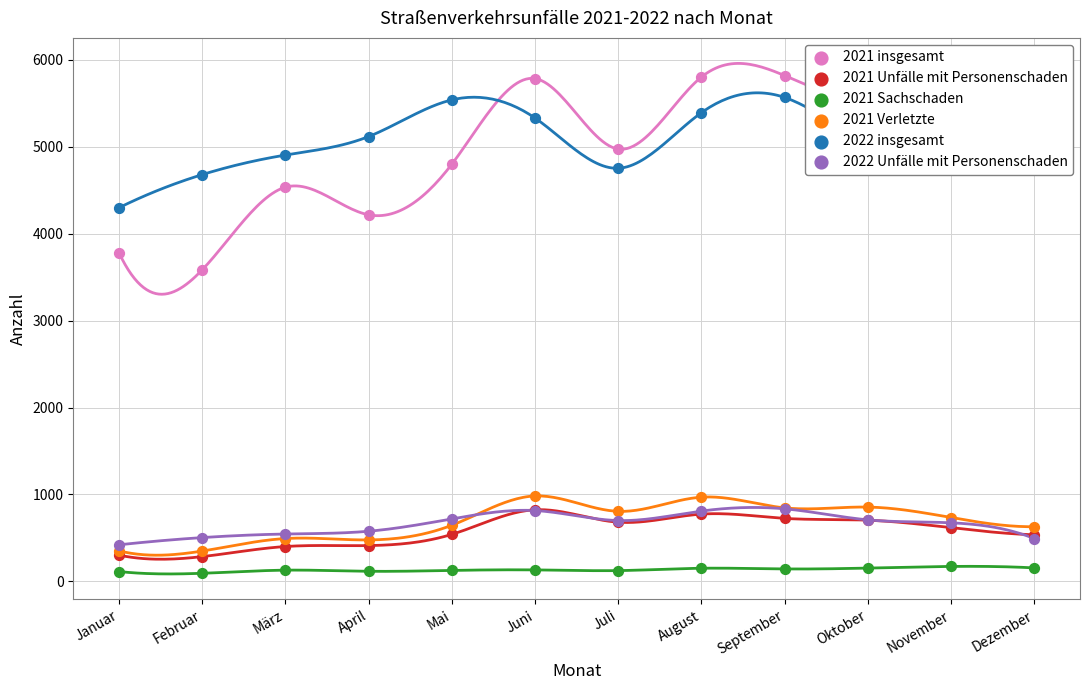

What is the total value across all series at August?

13897